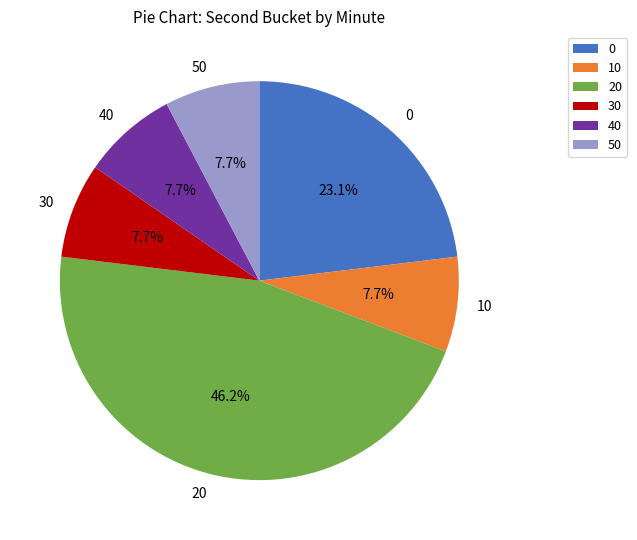

Is there any slice that represents more than half of the pie?

No